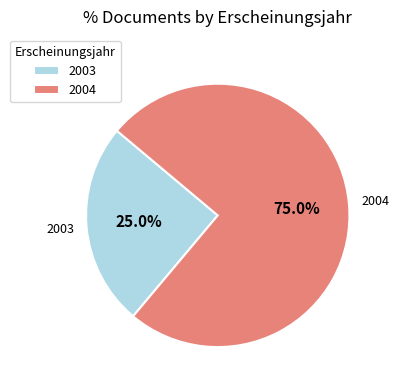

How much of the chart is everything except 2003?

75.0%